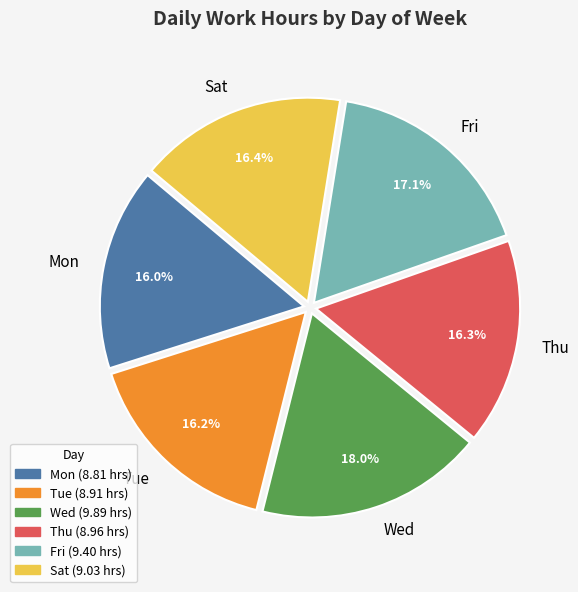

To the nearest percent, what portion does Mon represent?

16%